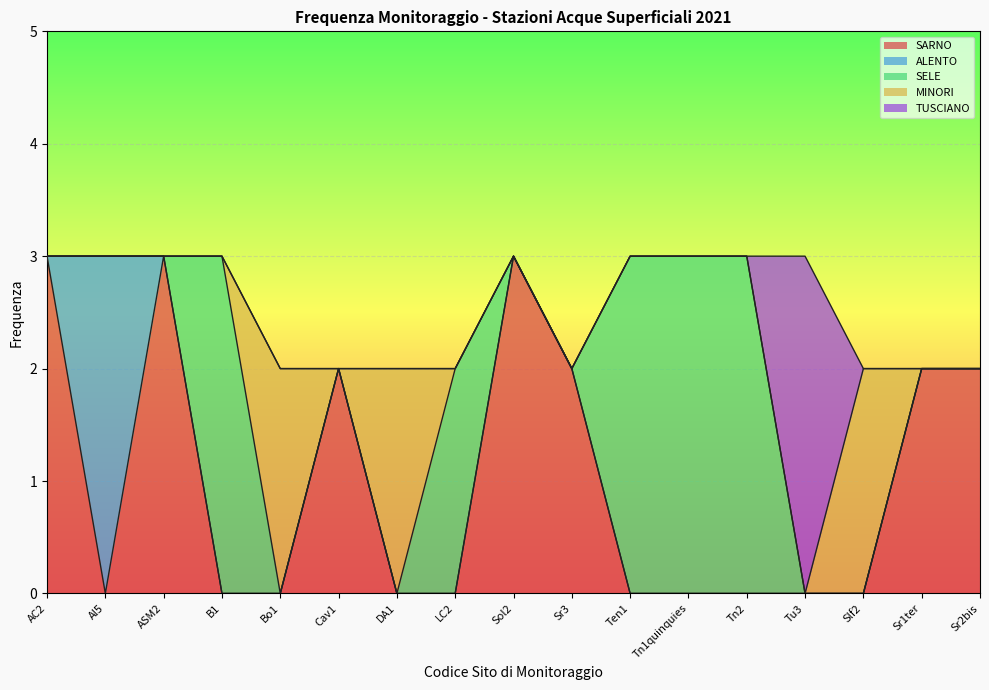

How many points are higher than both their immediate neighbors (excluding endpoints)?

1